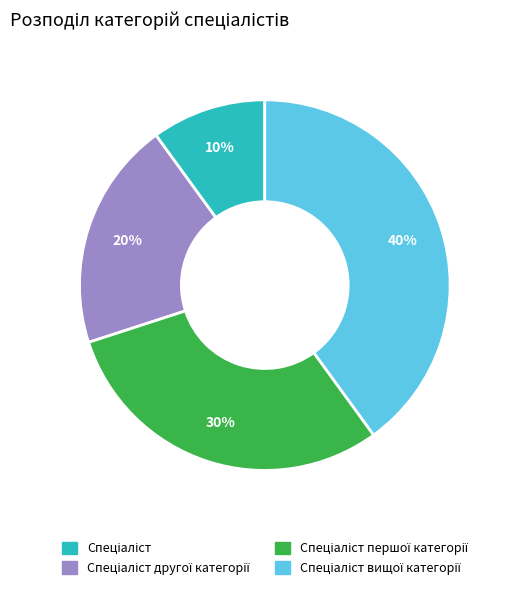

To the nearest percent, what is the average slice percentage?

25%